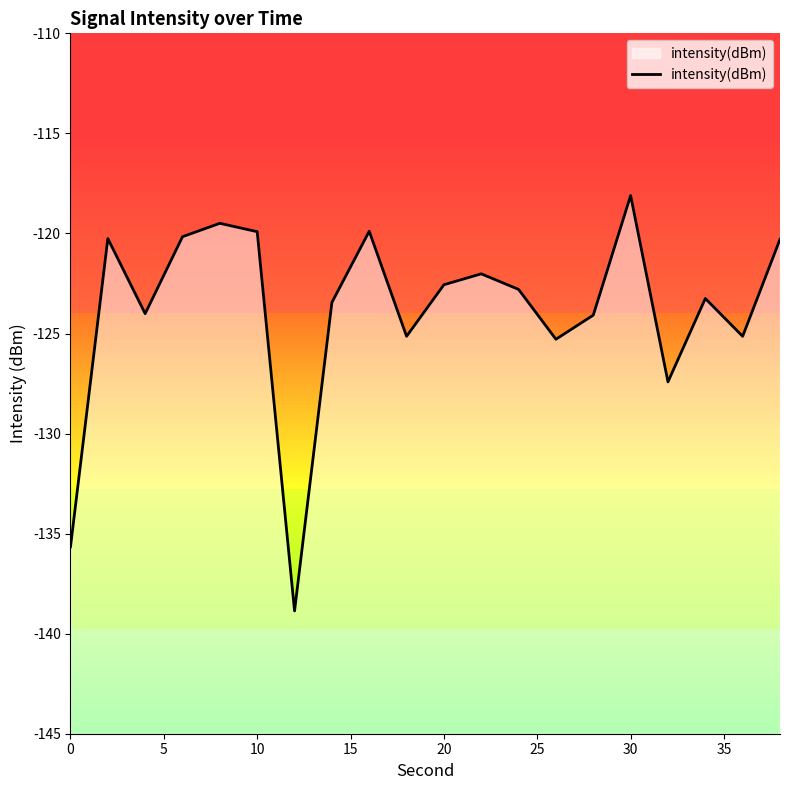

How many interior local peaks (higher than both neighbors) does the data have?

6